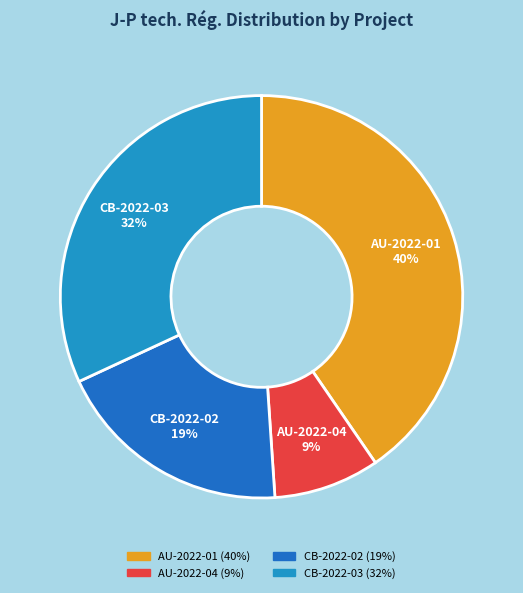

Which category has the biggest portion of the pie?

AU-2022-01